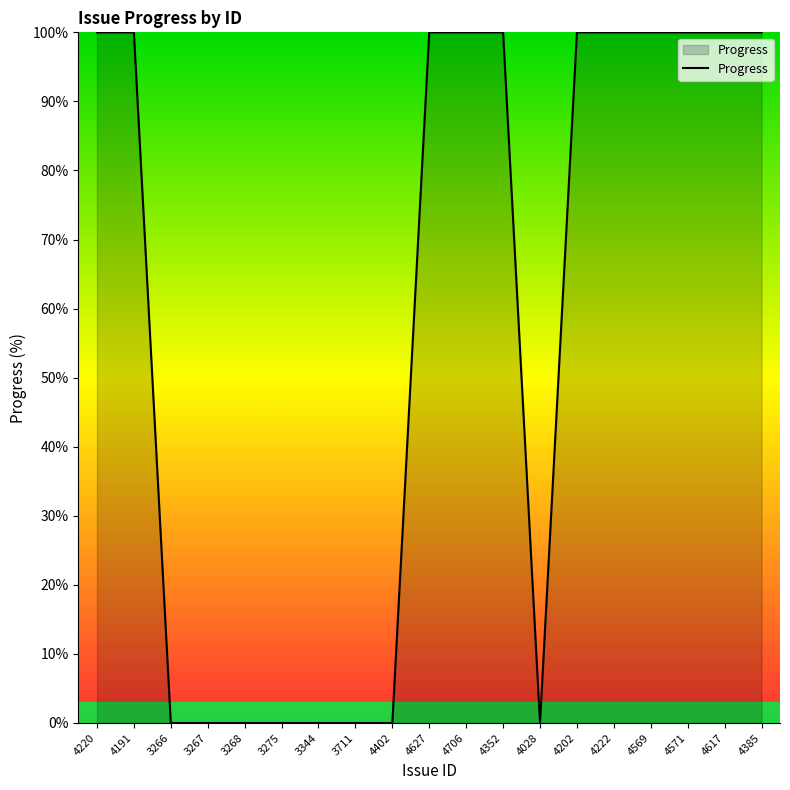

True or false: the data shows 100 at 4569.

True